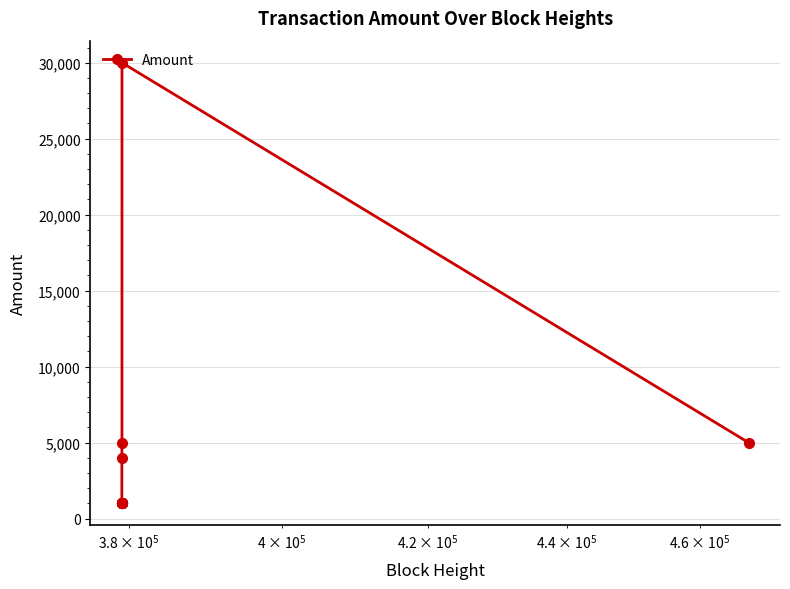

What is the sum of all values?

53000